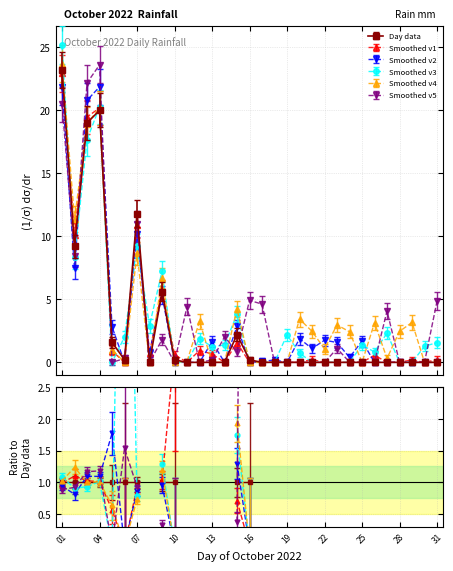

Is it true that the value at 2022-10-06 is 0.1?

False